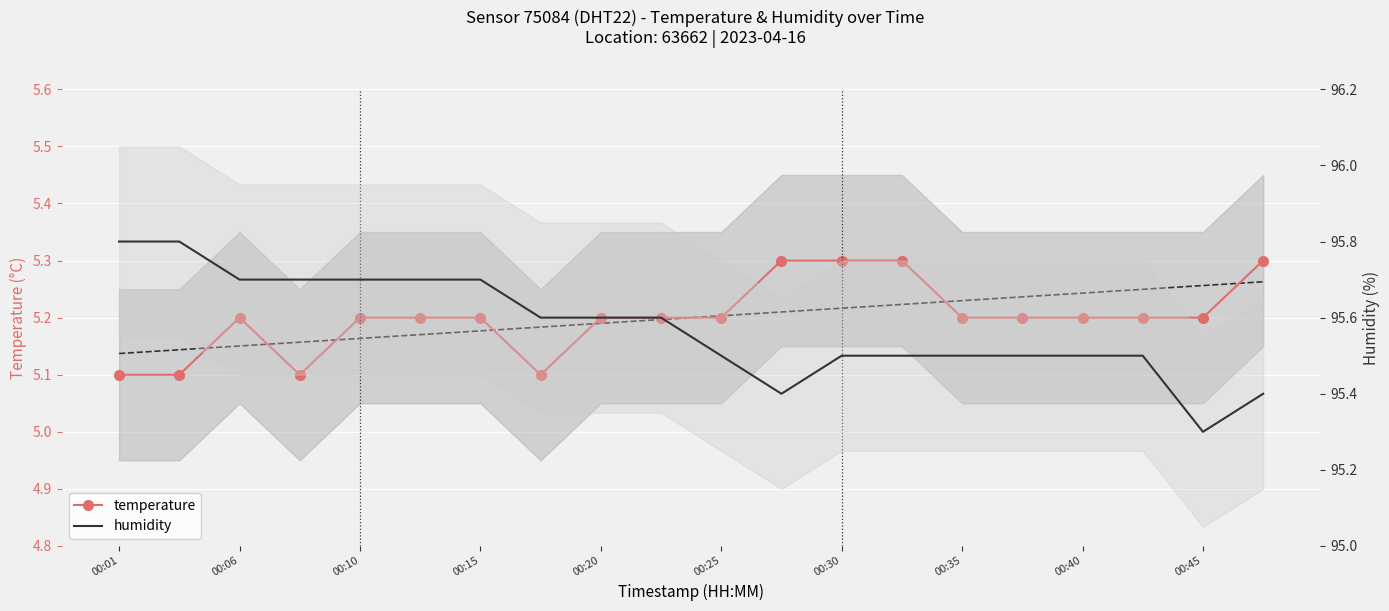

In temperature, how many points are lower than both neighbors (excluding endpoints)?

2